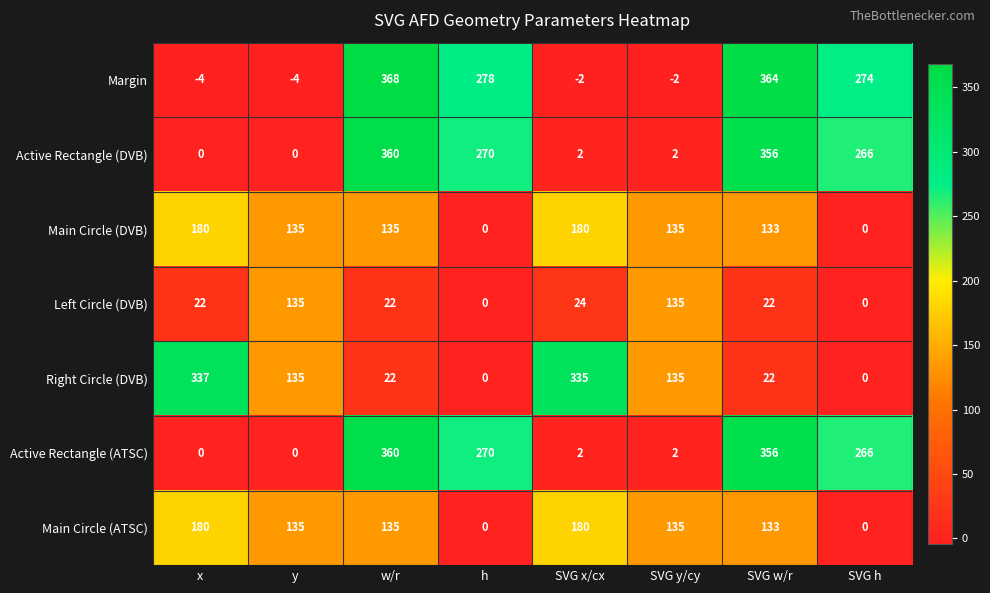

At which category is the sum across all series the highest?

w/r